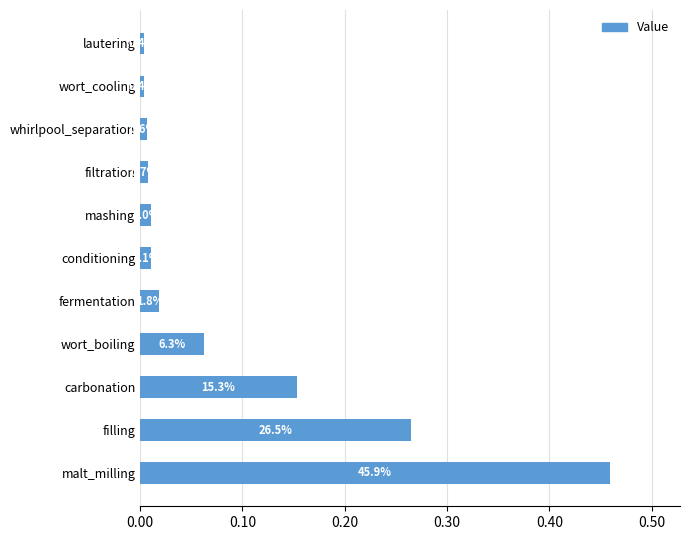

What is the average value?

0.1